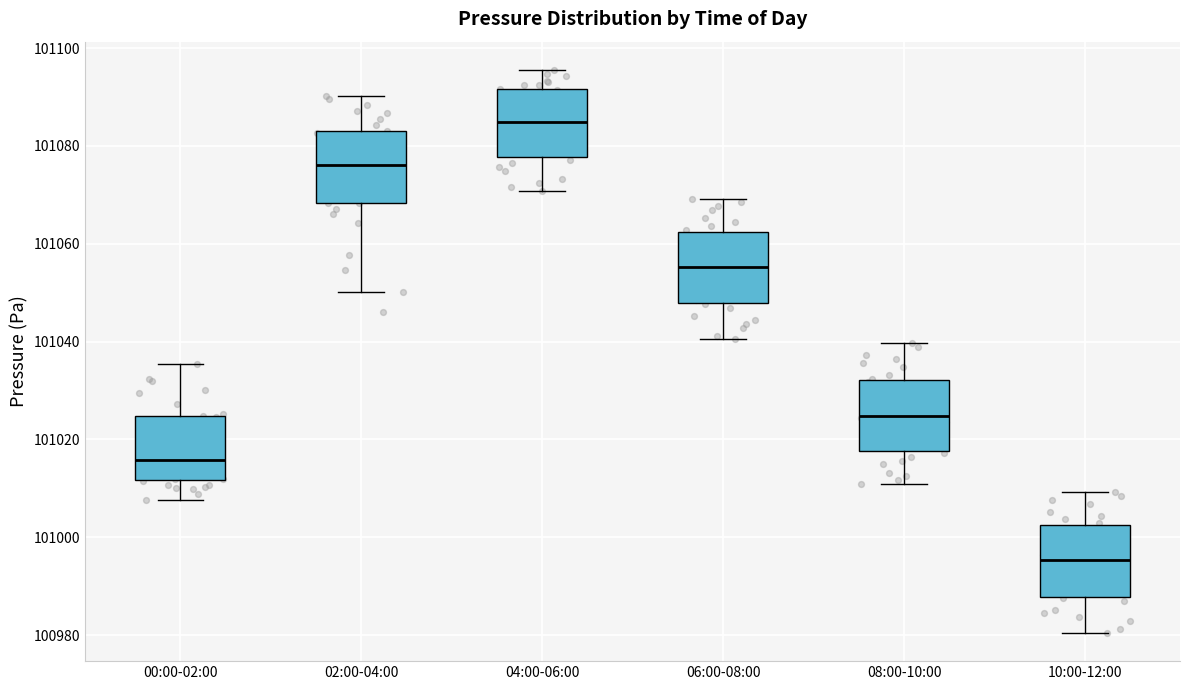

Reading left to right, transcribe this box plot: for each box, give where its median line is, the range the box spans, and where its two whiskers end, as read against the y-axis. The values are not printed on the chart, so give them approximately, as read against the axis.

00:00-02:00: median 101016, box 101012 to 101024, whiskers 101008 to 101036
02:00-04:00: median 101076, box 101068 to 101084, whiskers 101050 to 101090
04:00-06:00: median 101084, box 101078 to 101092, whiskers 101070 to 101096
06:00-08:00: median 101056, box 101048 to 101062, whiskers 101040 to 101070
08:00-10:00: median 101024, box 101018 to 101032, whiskers 101010 to 101040
10:00-12:00: median 100996, box 100988 to 101002, whiskers 100980 to 101010